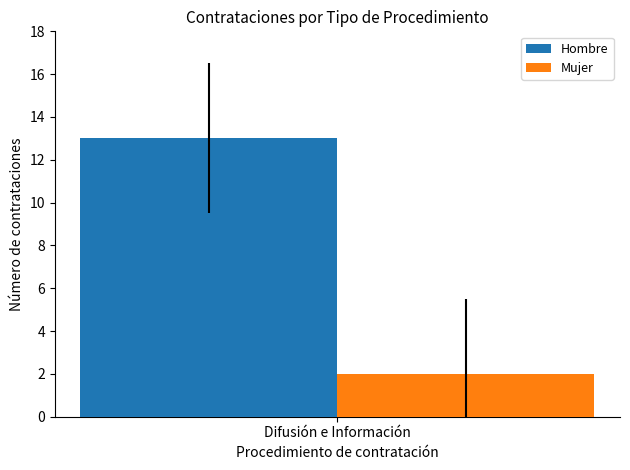

How many bars are there in total?

2